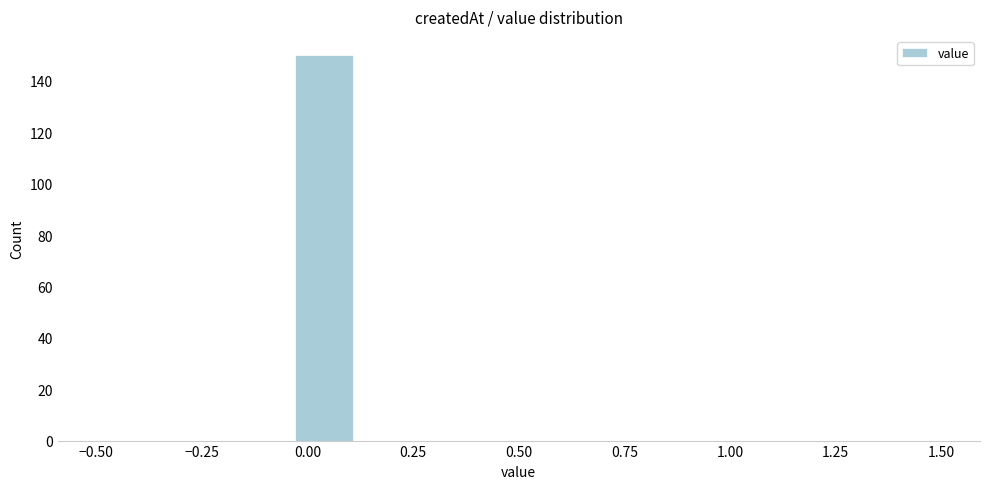

Read against the x-axis, roughly where is the centre of the tallest bar?

0.05